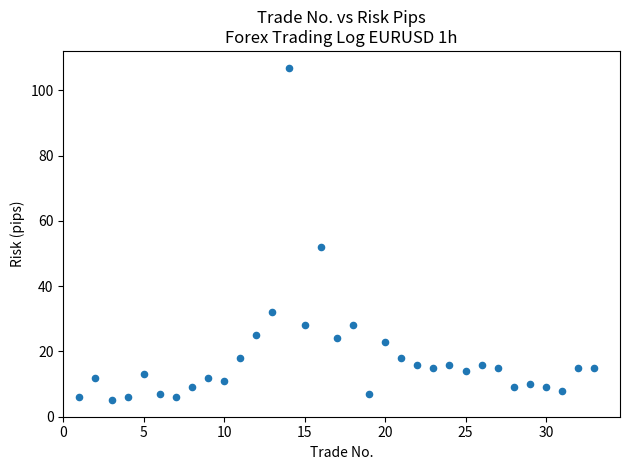

What Y value in the scatter plot is closest to 56?

52